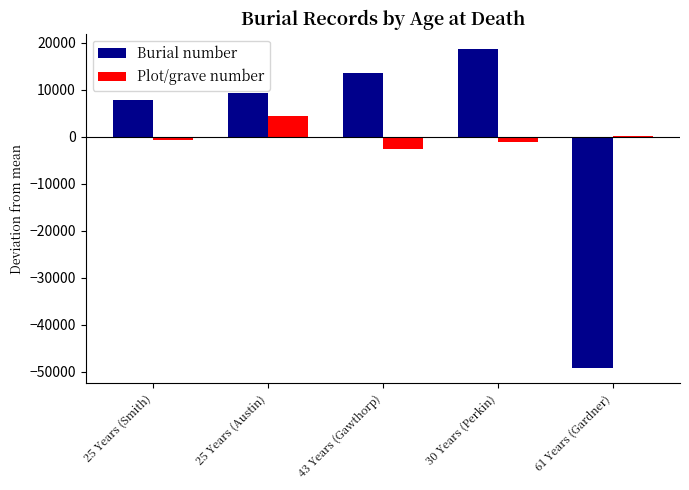

Which category has the highest value in the Burial number series?

30 Years (Perkin)